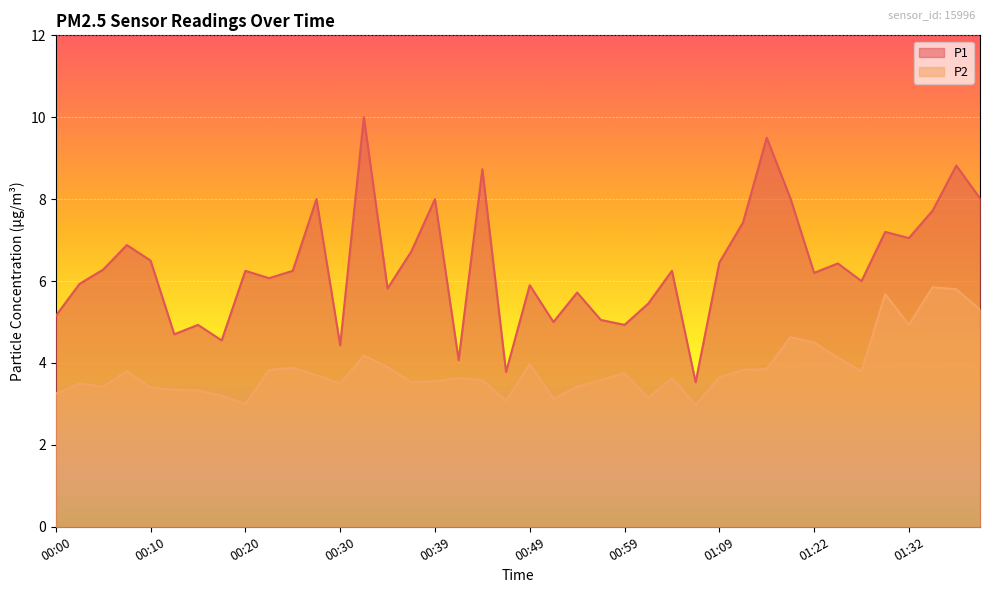

How many distinct data groups are displayed?

2